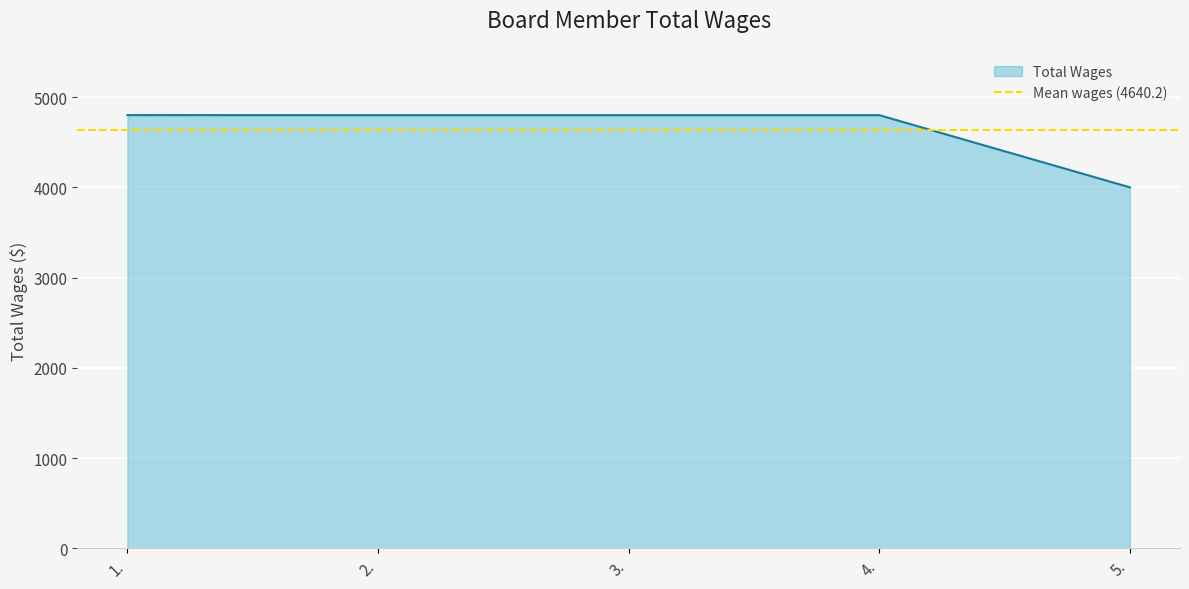

What is the smallest value displayed?

4000.0